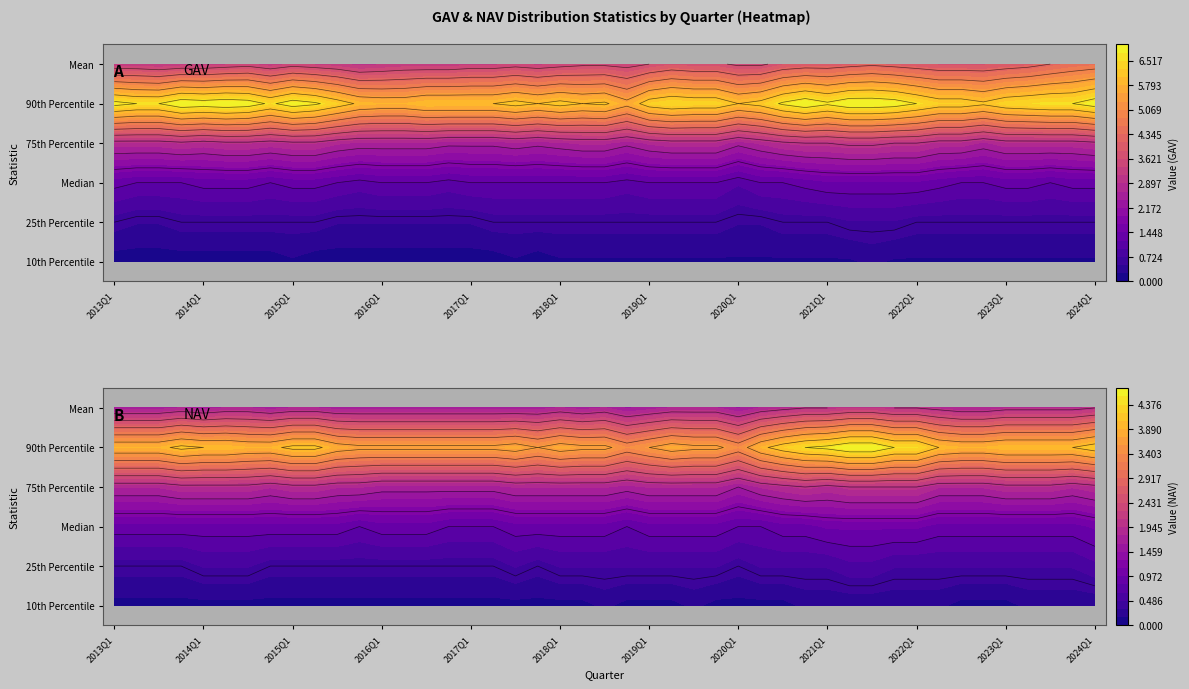

Count the 75th Percentile values in the range 1 to 2.

1